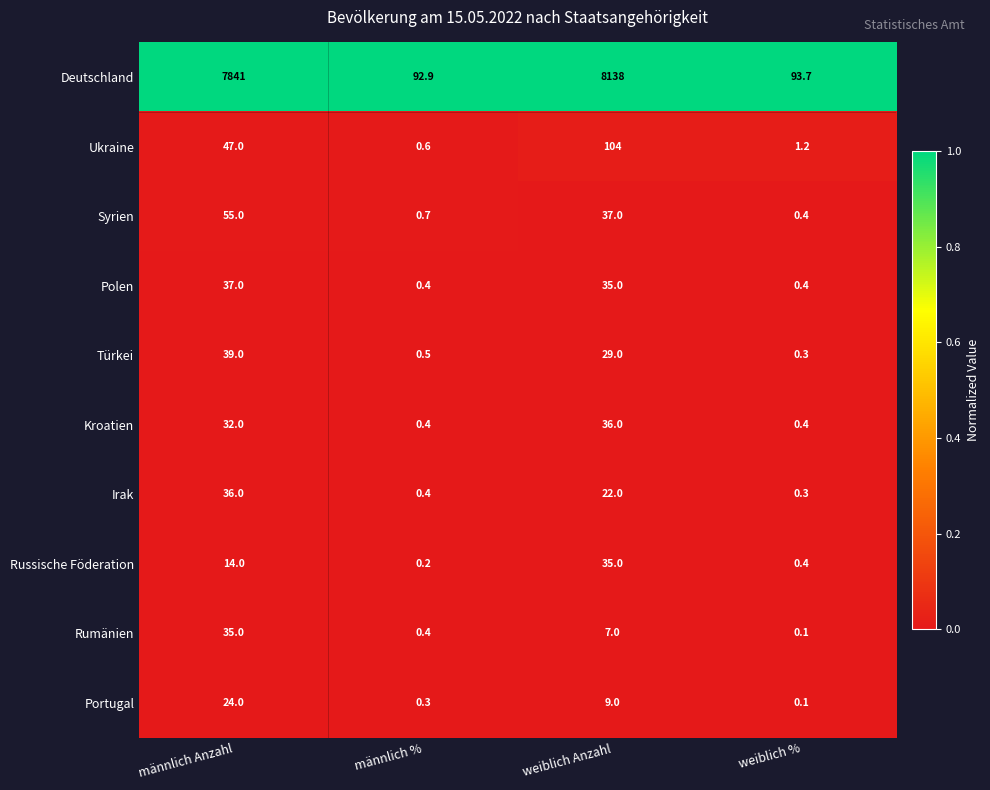

How many distinct data groups are displayed?

10